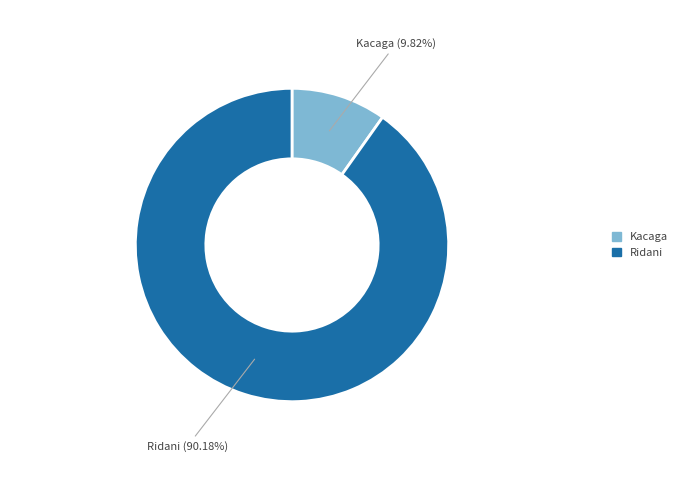

Which has a higher value, Kacaga or Ridani?

Ridani